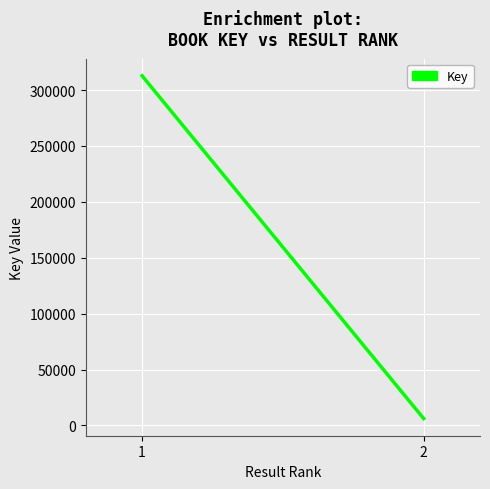

Is this an area chart (filled region under the line)?

No